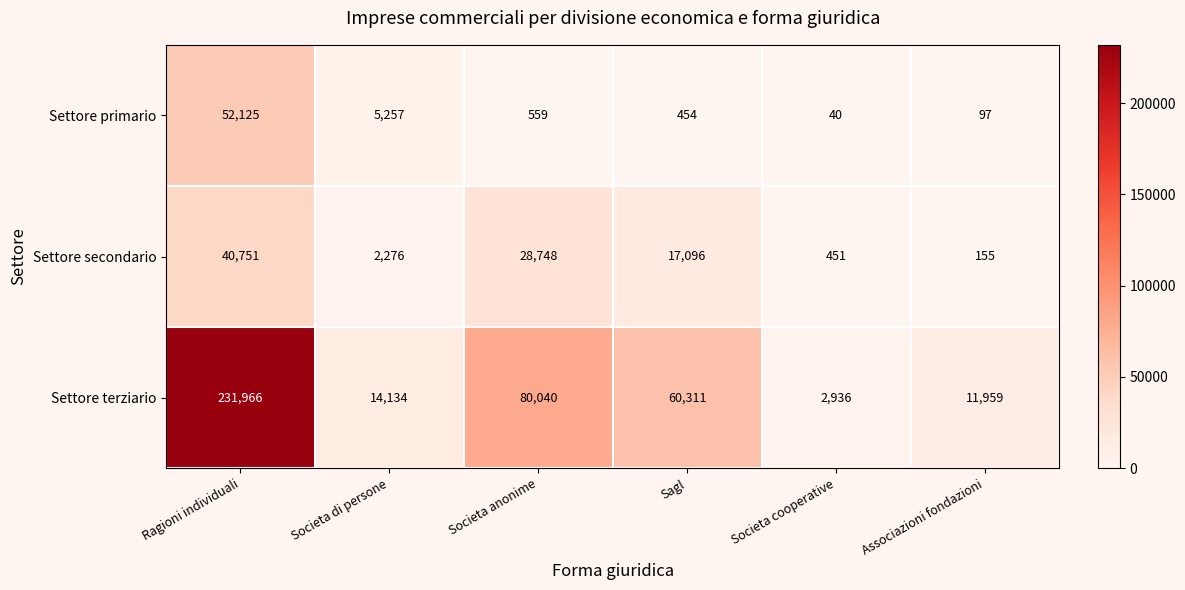

True or false: Settore secondario has a value of 155 at Associazioni fondazioni.

True